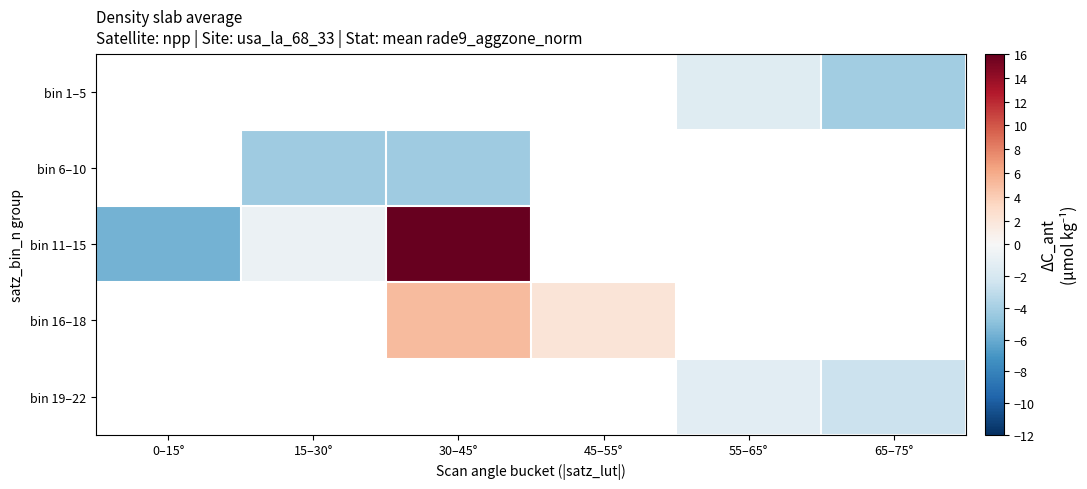

Where is bin 11–15 nearest to the value 5?

15–30°